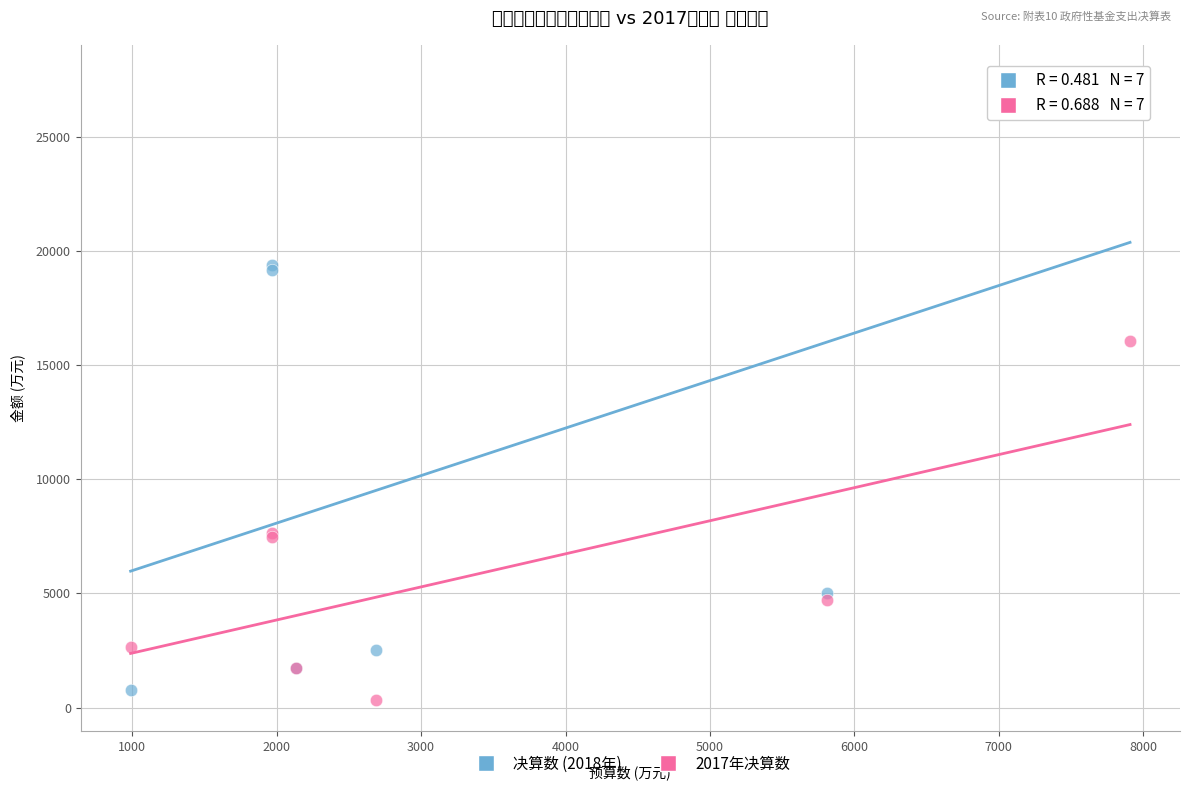

Which series reaches the maximum Y coordinate?

决算数 (2018年)